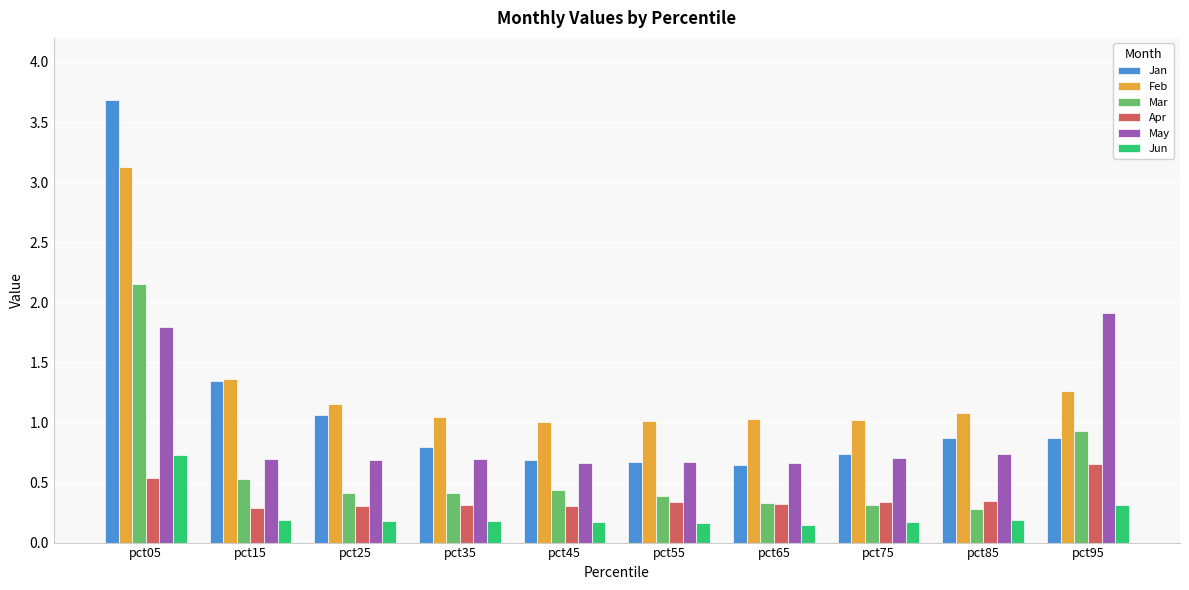

Where is Feb nearest to the value 2?

pct15